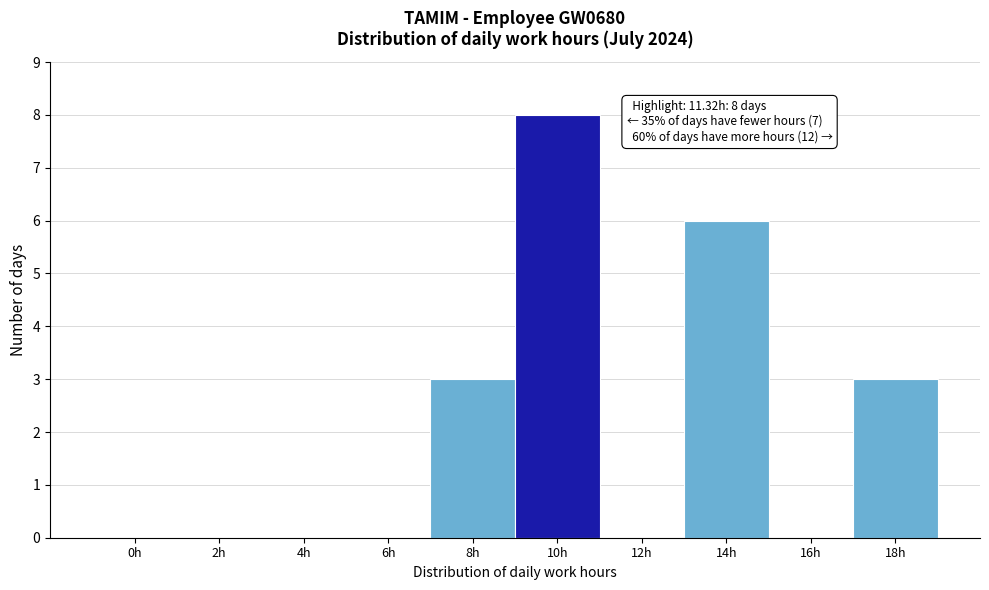

Reading left to right, list all the values displayed in this chart.

0h=0	2h=0	4h=0	6h=0	8h=3	10h=8	12h=0	14h=6	16h=0	18h=3